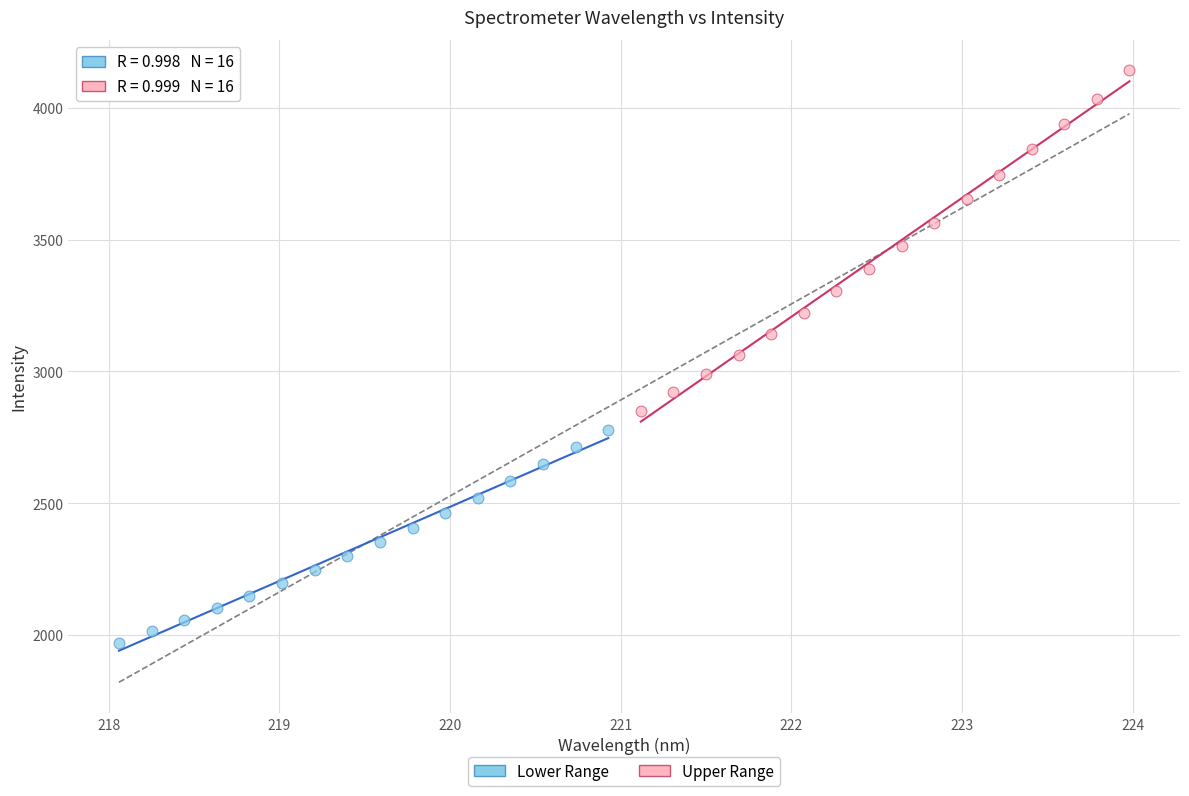

Which series contains the lowest Y value?

Lower Range